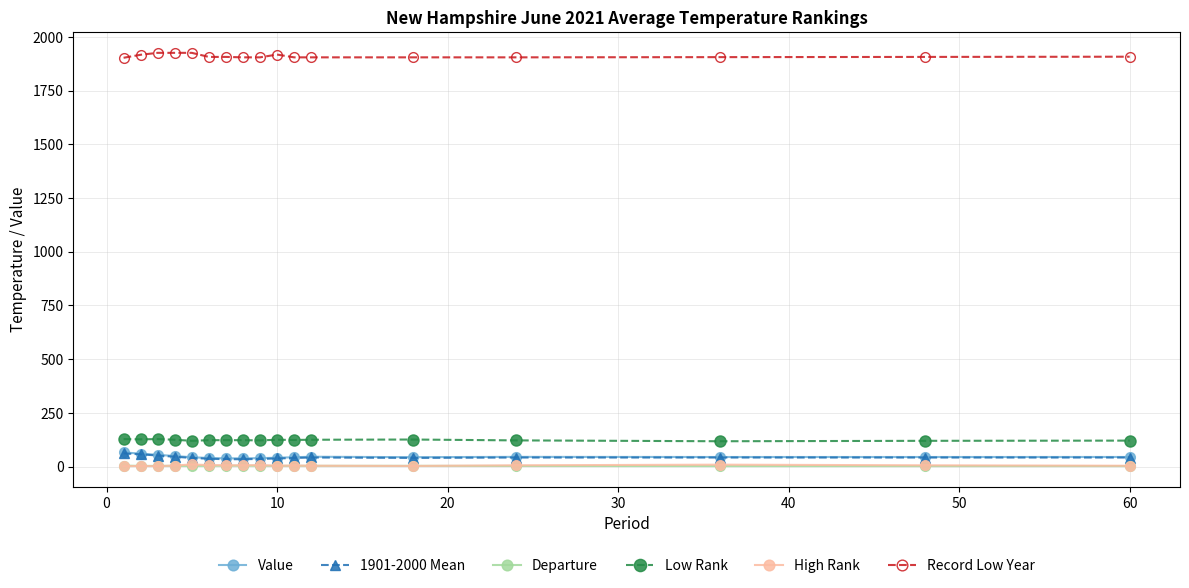

What is the value of the Record Low Year point at the 14th from the left?

1905.0